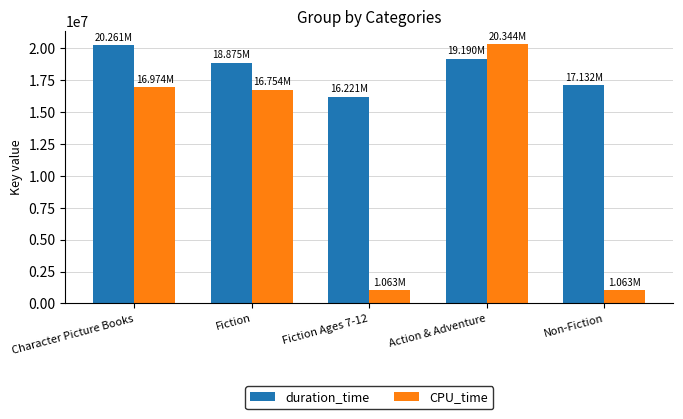

List the series in order of their overall mean, lowest first.

CPU_time, duration_time